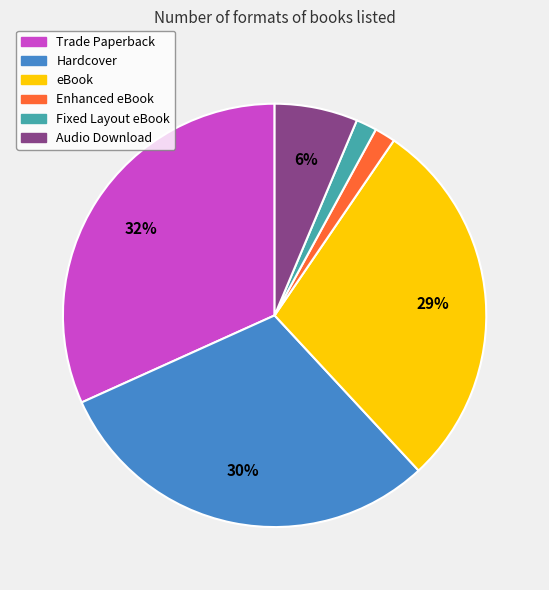

Which slice is the largest?

Trade Paperback